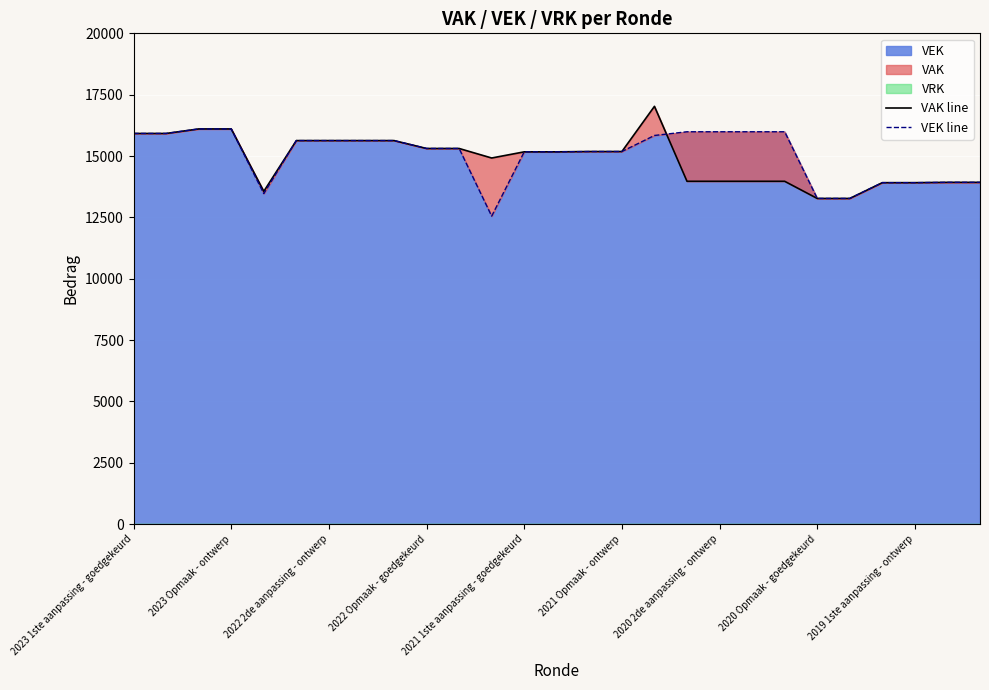

At which label does VEK line first exceed 15308?

2023 1ste aanpassing - goedgekeurd